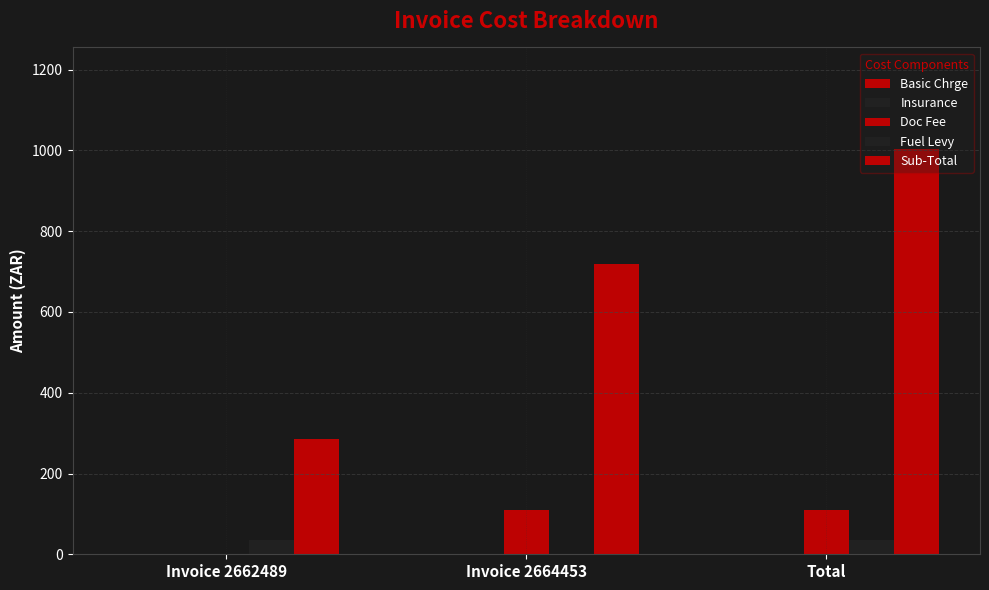

Reading right to left, extract all data points from this chart.

Basic Chrge: Total=0.0	Invoice 2664453=0.0	Invoice 2662489=0.0
Insurance: Total=0.0	Invoice 2664453=0.0	Invoice 2662489=0.0
Doc Fee: Total=110.0	Invoice 2664453=110.0	Invoice 2662489=0.0
Fuel Levy: Total=34.3	Invoice 2664453=0.0	Invoice 2662489=34.3
Sub-Total: Total=1004.0	Invoice 2664453=719.1	Invoice 2662489=284.9